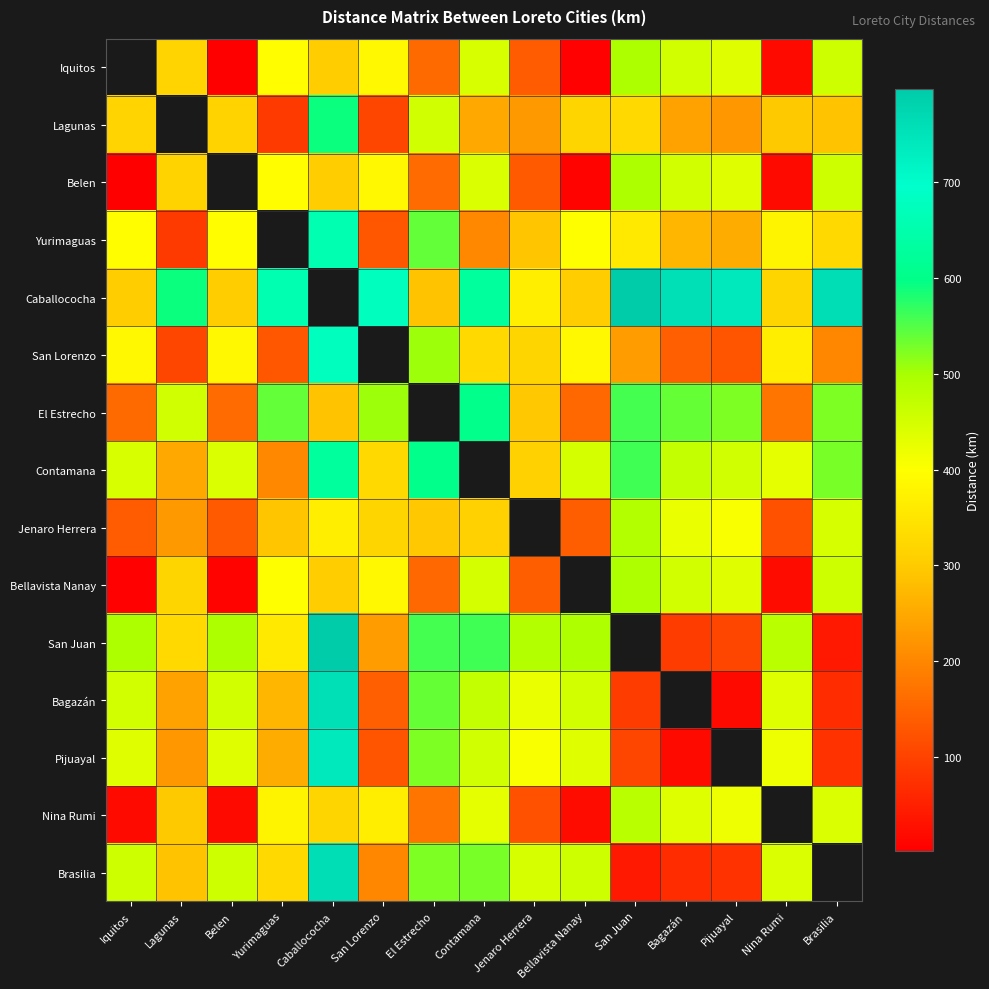

What is the difference between the maximum and minimum values in the Caballococha series?

508.0